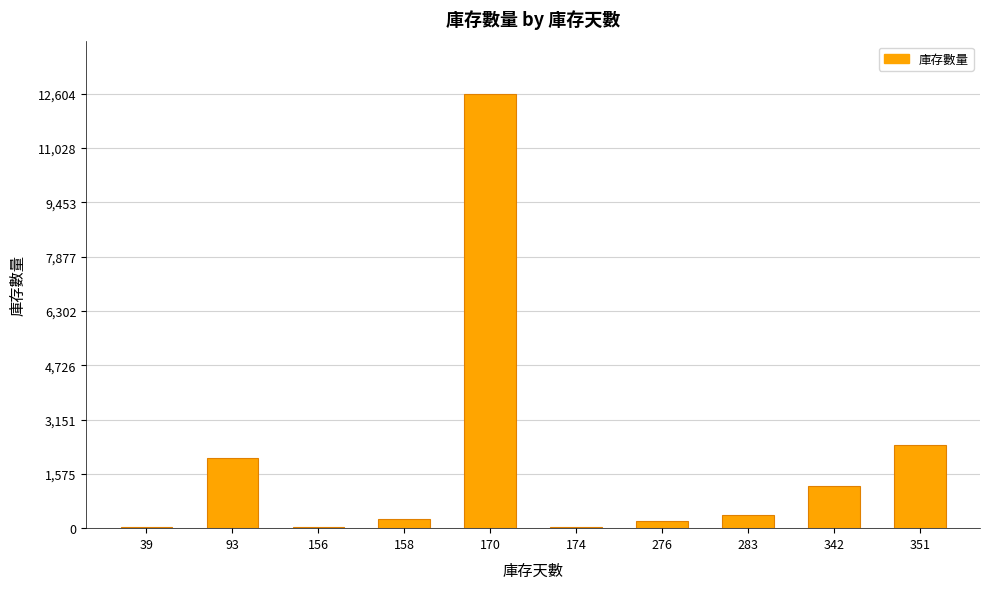

What is the maximum value shown in the chart?

12604